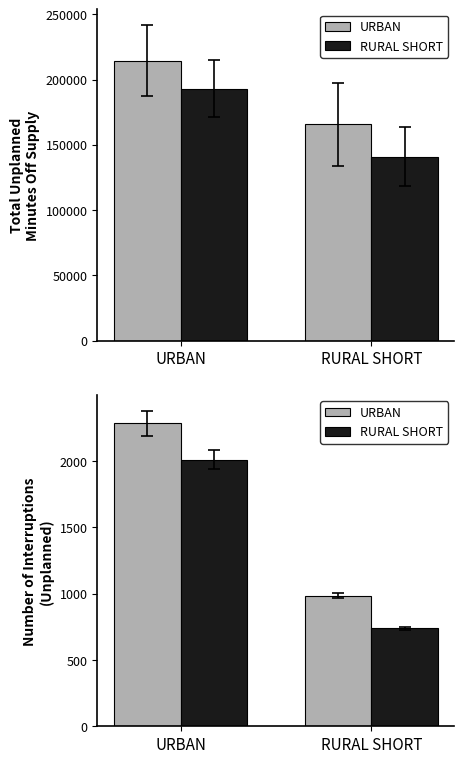

How many groups of bars are there?

2